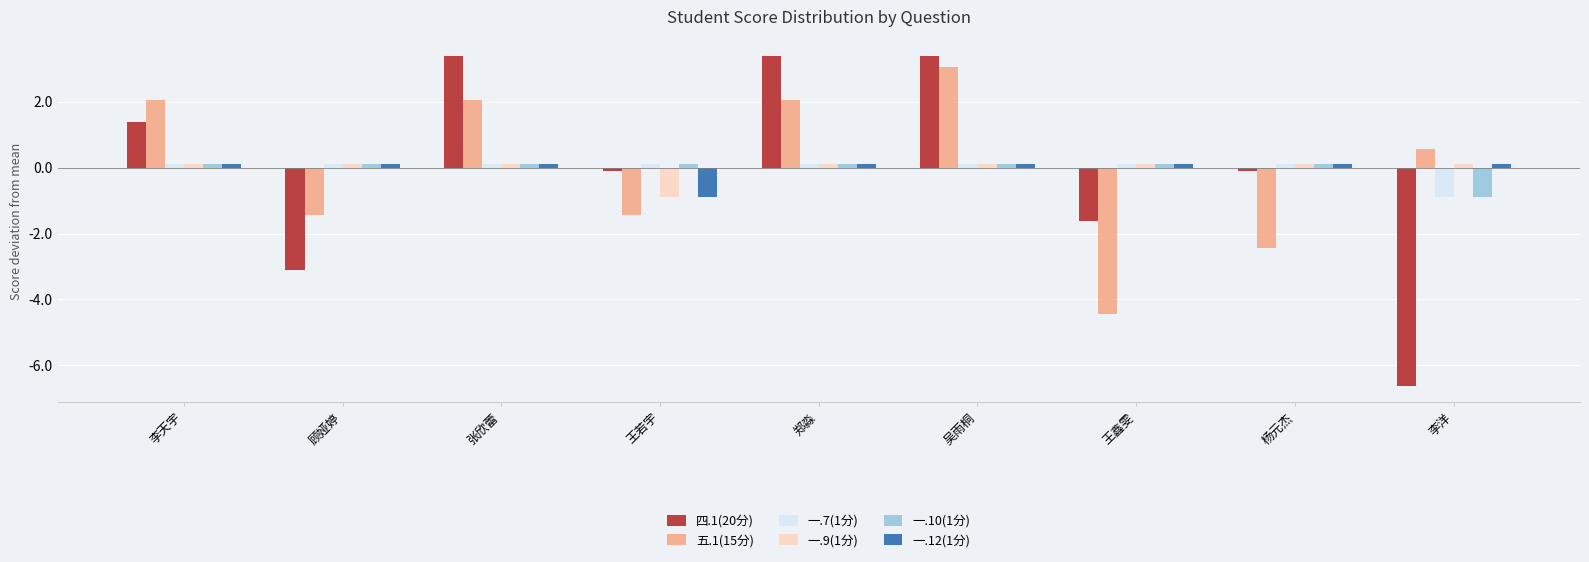

Which series has the widest spread of values?

四.1(20分)